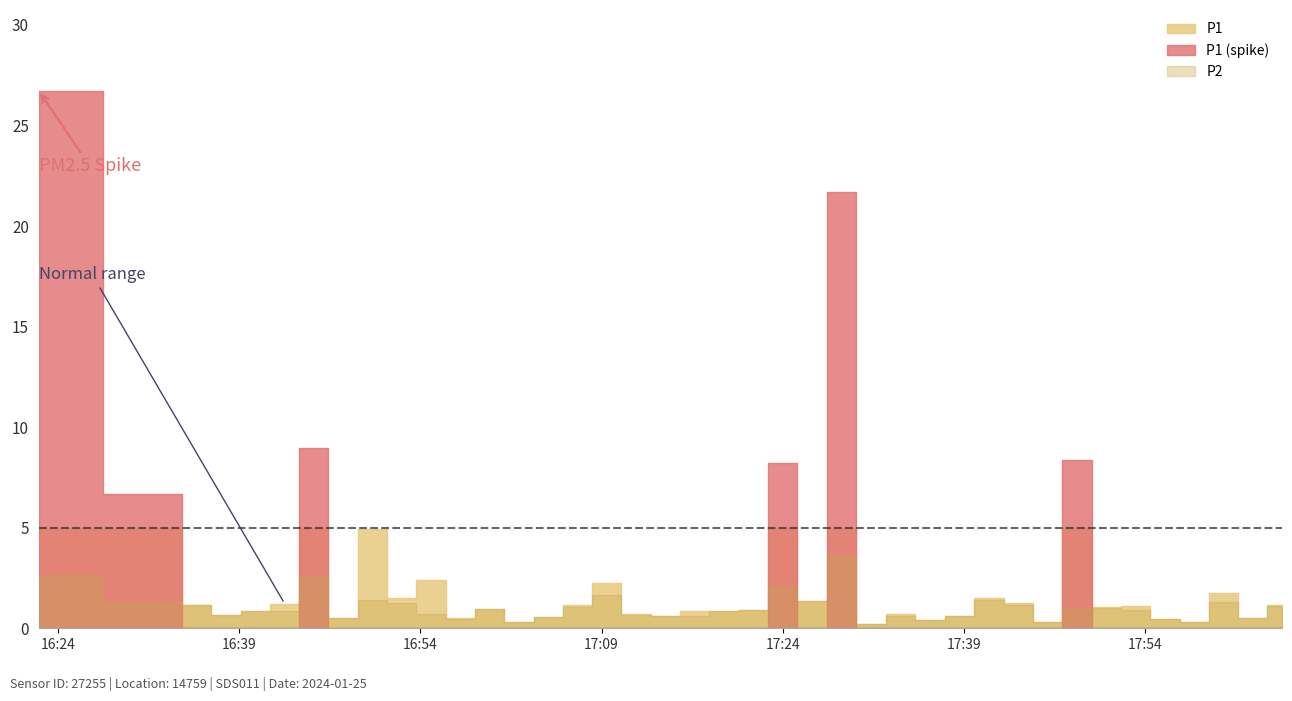

At which category is the sum across all series the highest?

2024-01-25T16:22:25